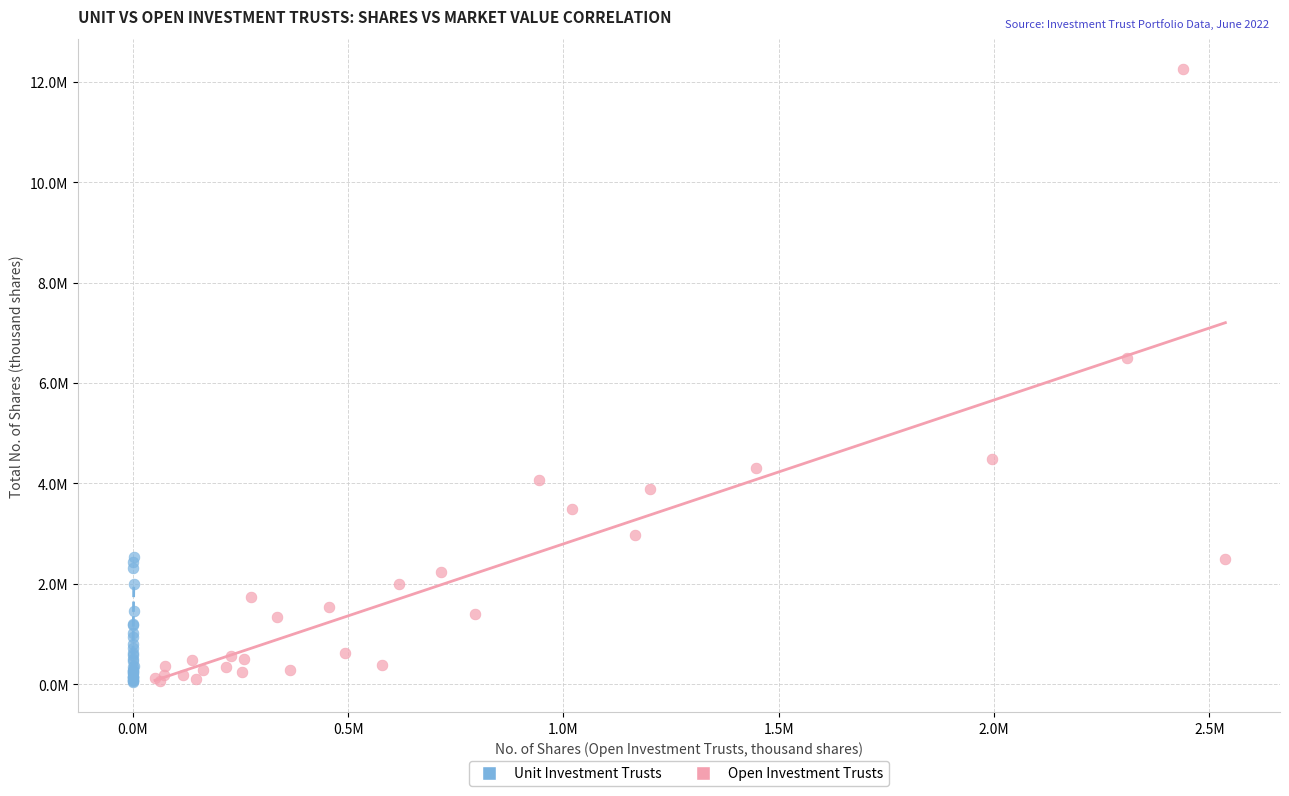

Which series contains the highest Y value?

Open Investment Trusts